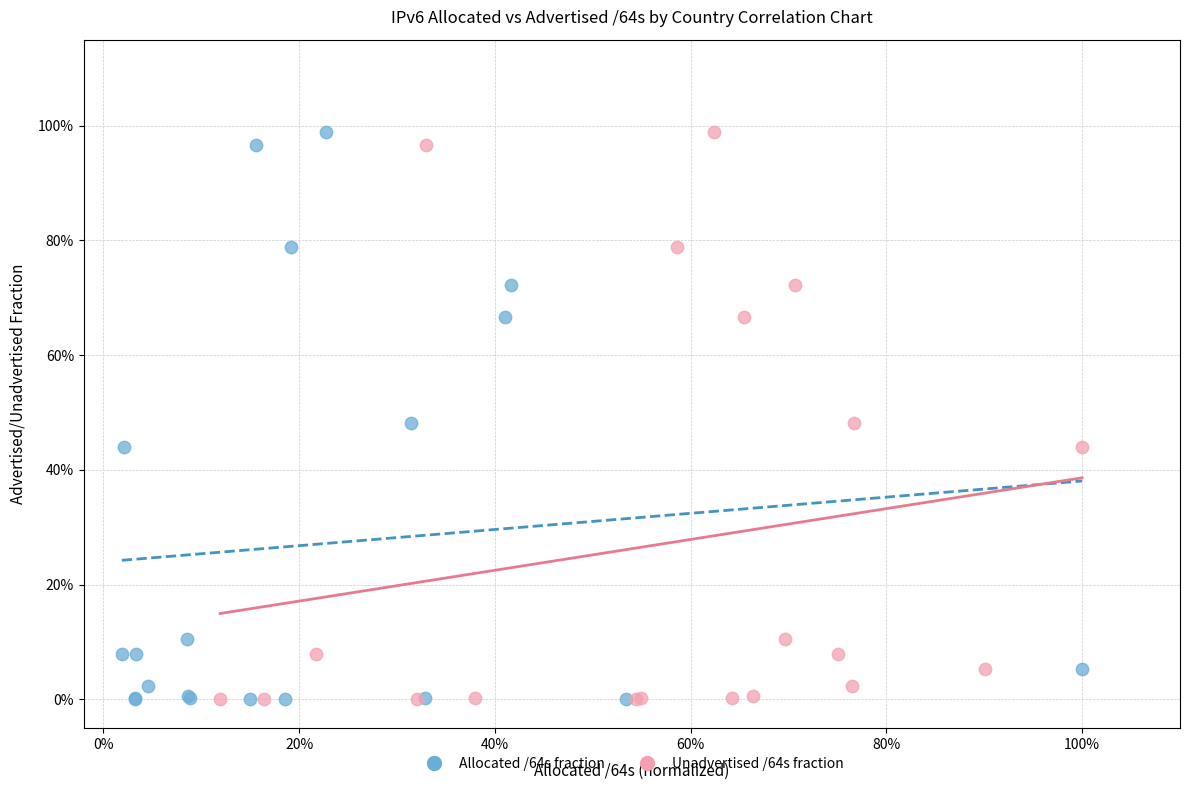

What are all the series names shown in the legend?

Allocated /64s fraction, Unadvertised /64s fraction